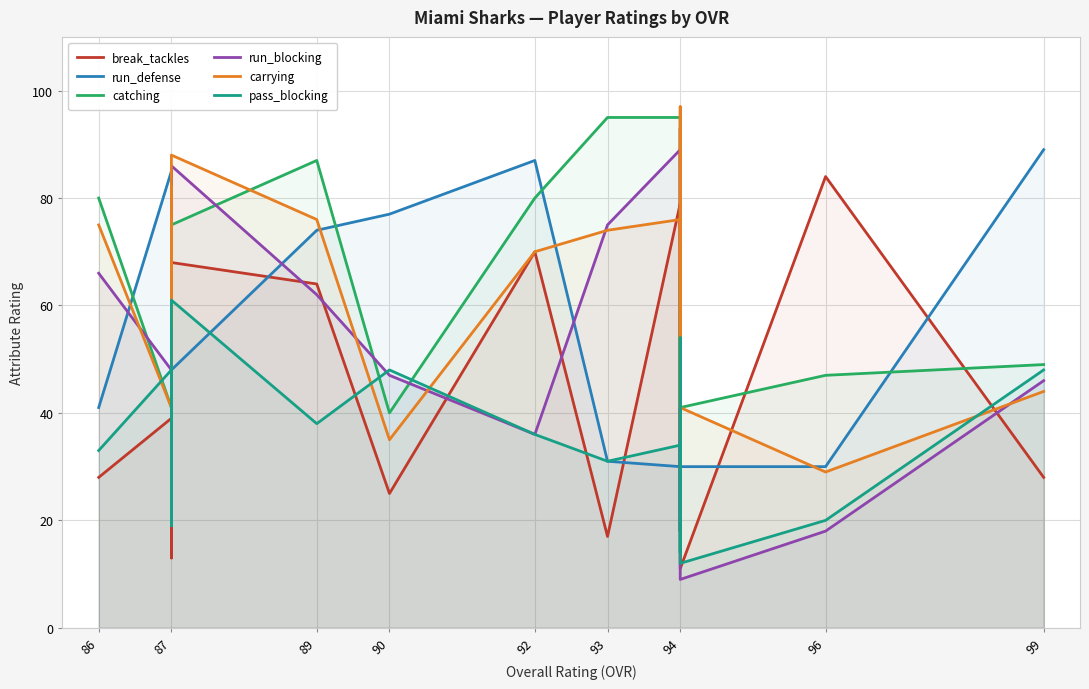

The catching series shows 50 at 94. True or false?

False